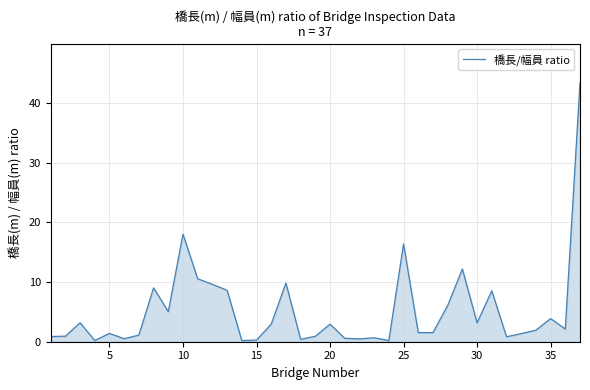

What is the greatest value displayed?

43.4